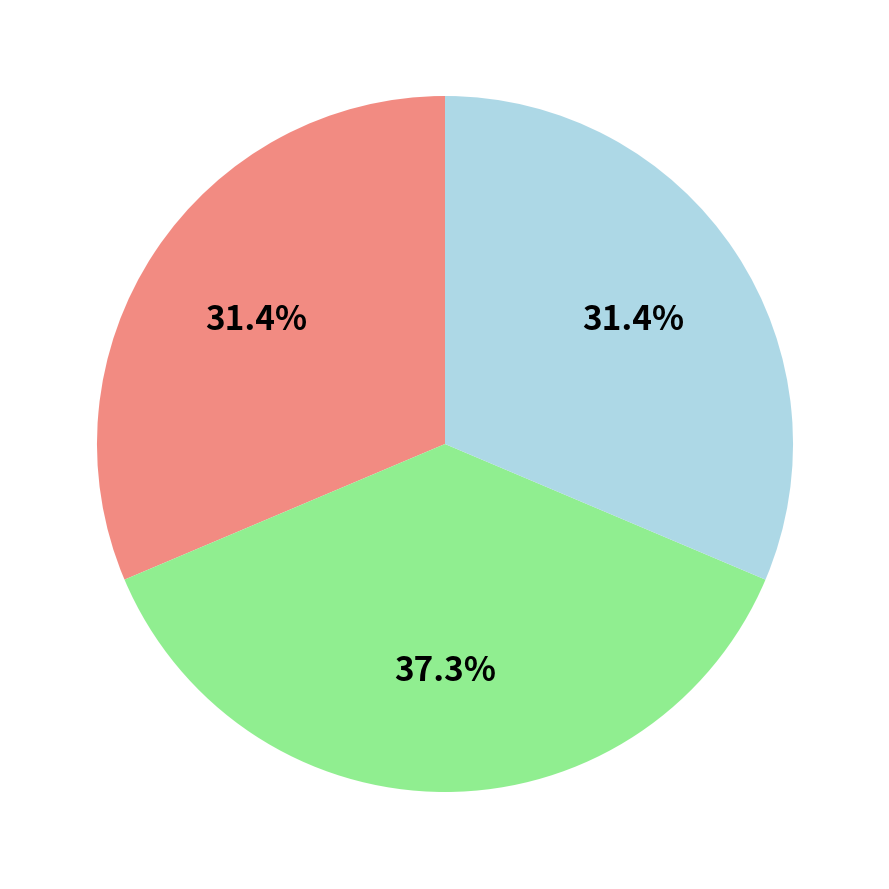

Does any single category account for the majority?

No